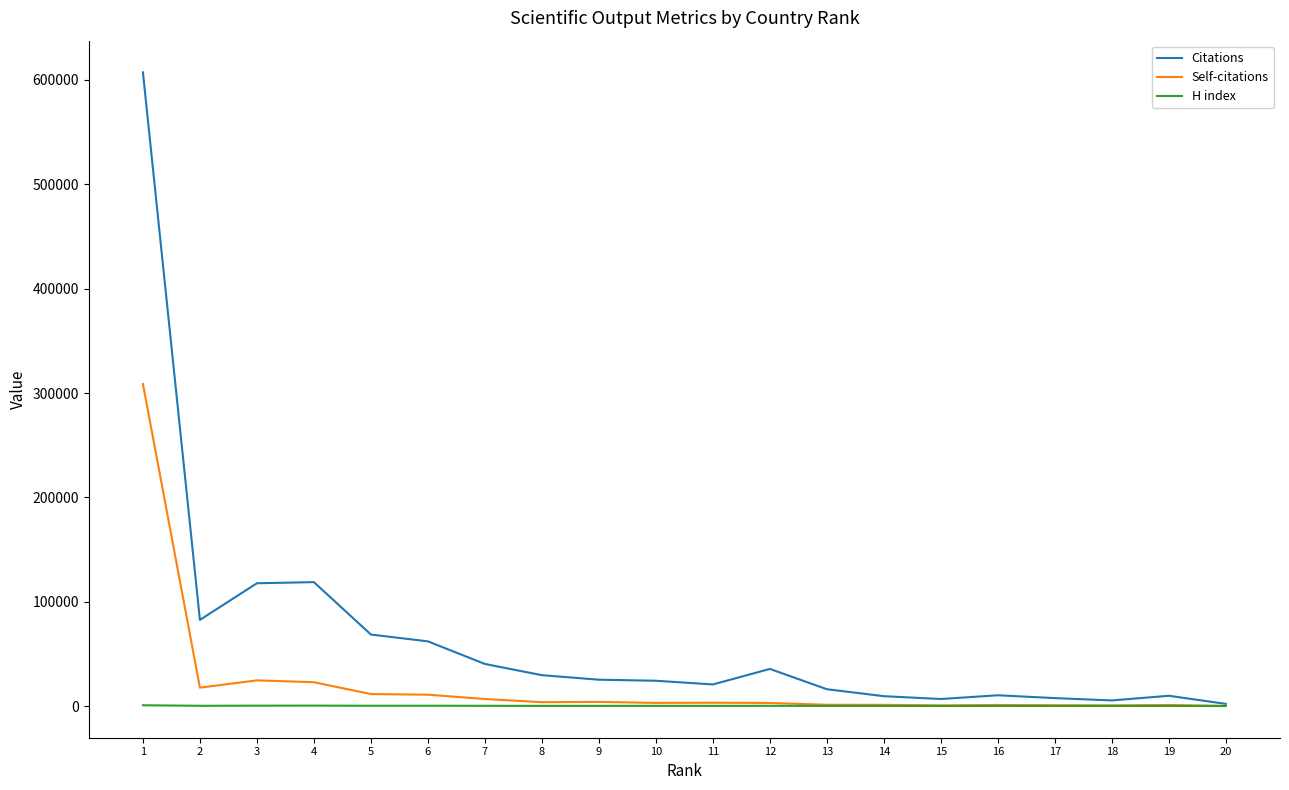

List the series in order of their peak value, lowest first.

H index, Self-citations, Citations